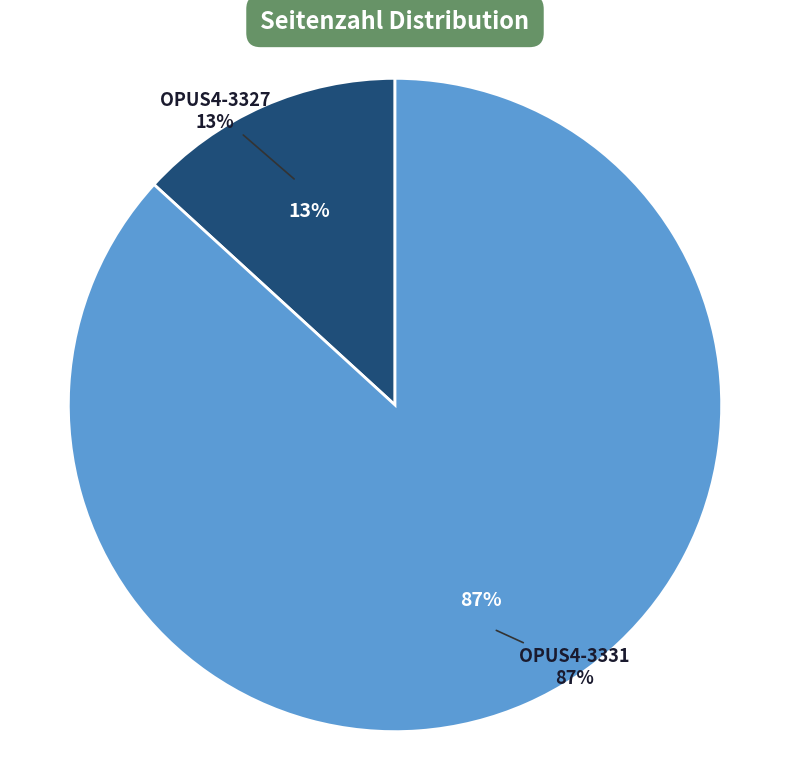

What percentage is the OPUS4-3327 slice, to the nearest percent?

13%